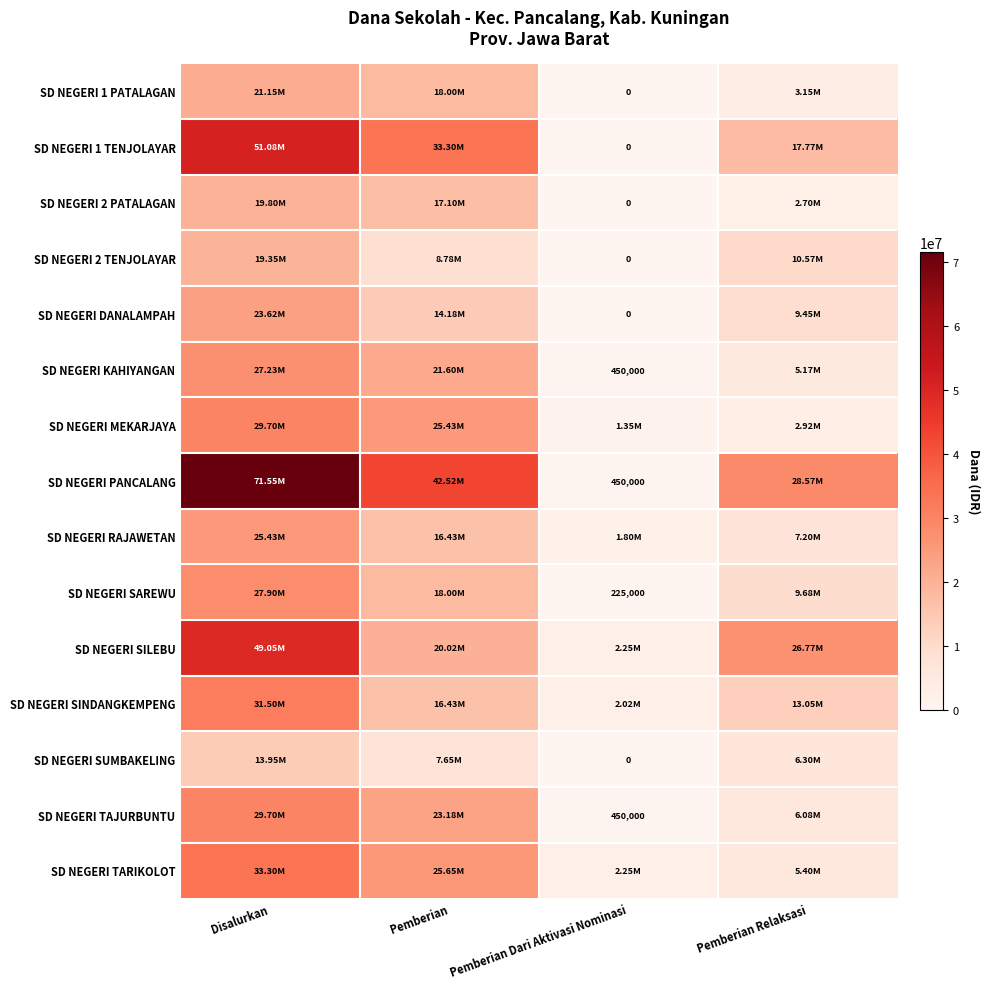

What is the maximum value shown in the chart?

71550000